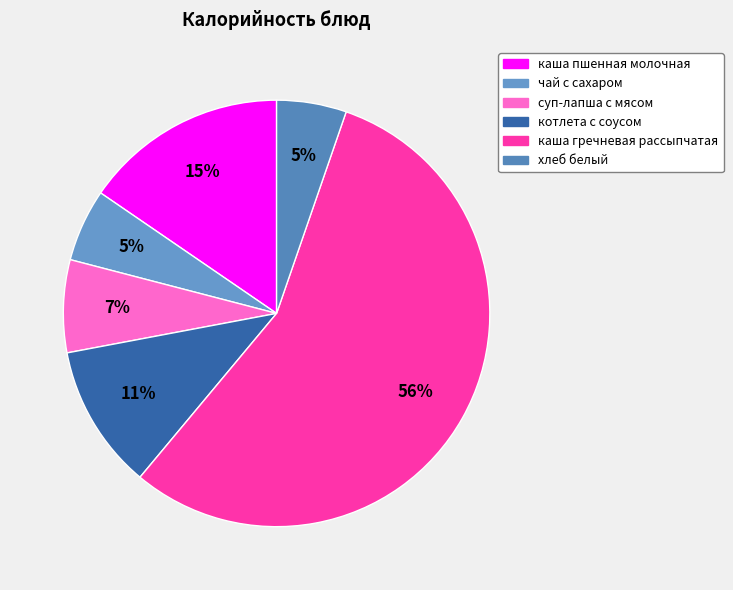

Is there a majority slice in this chart?

Yes